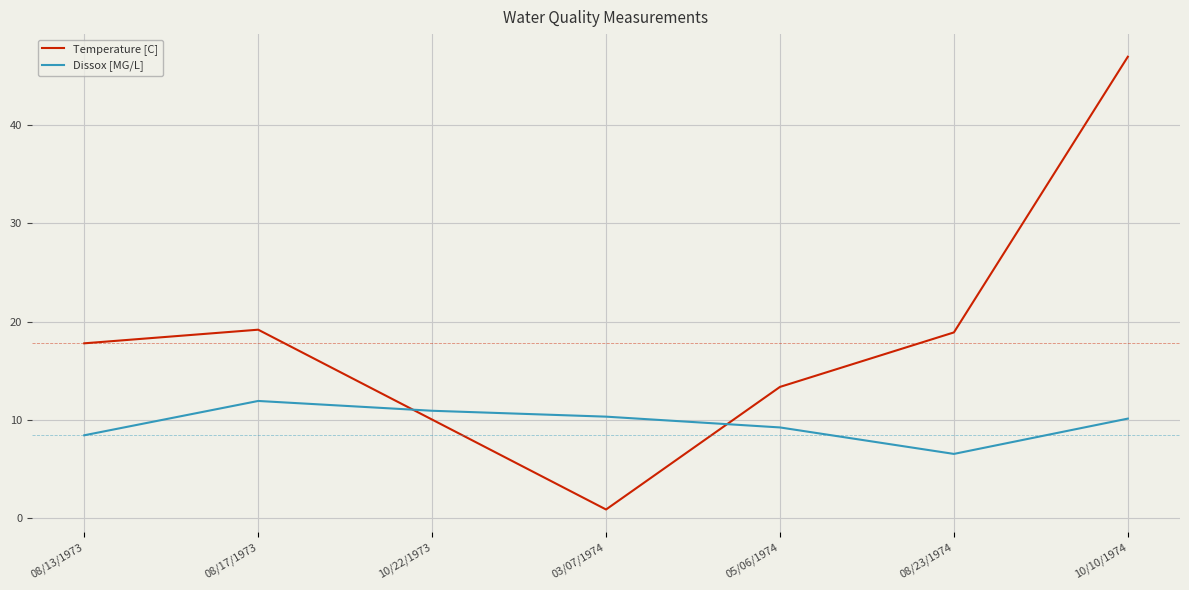

The value of Temperature [C] at 10/10/1974 is 47.0. True or false?

True